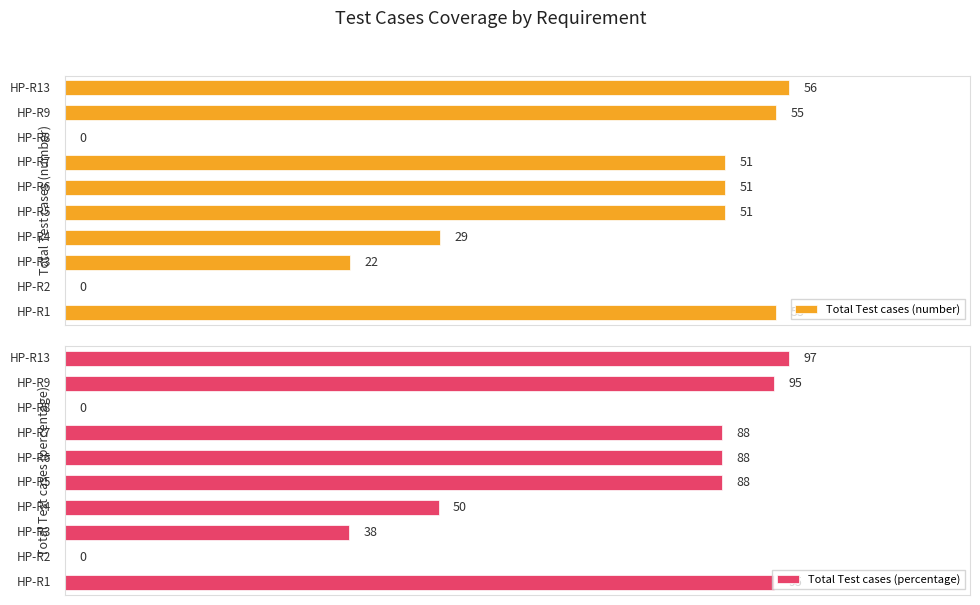

Are the bars horizontal?

Yes